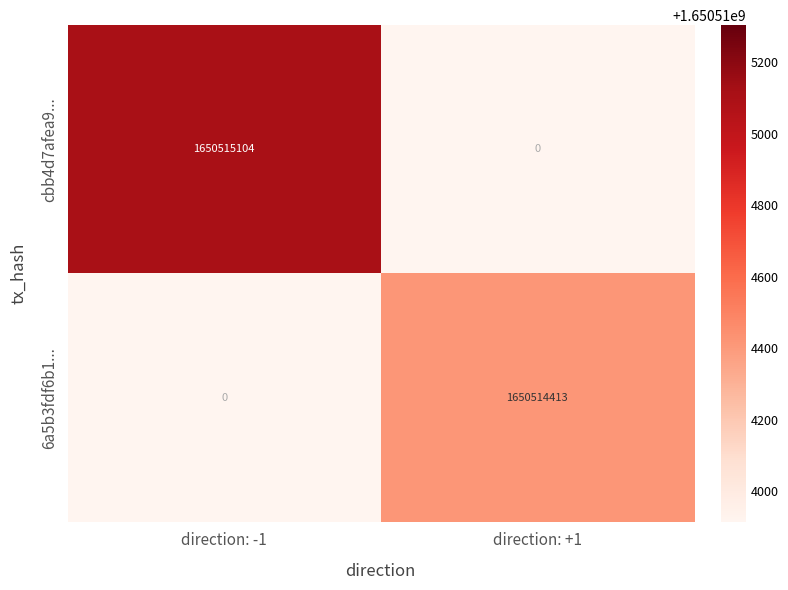

What is the total value across all series at direction: +1?

1650514413